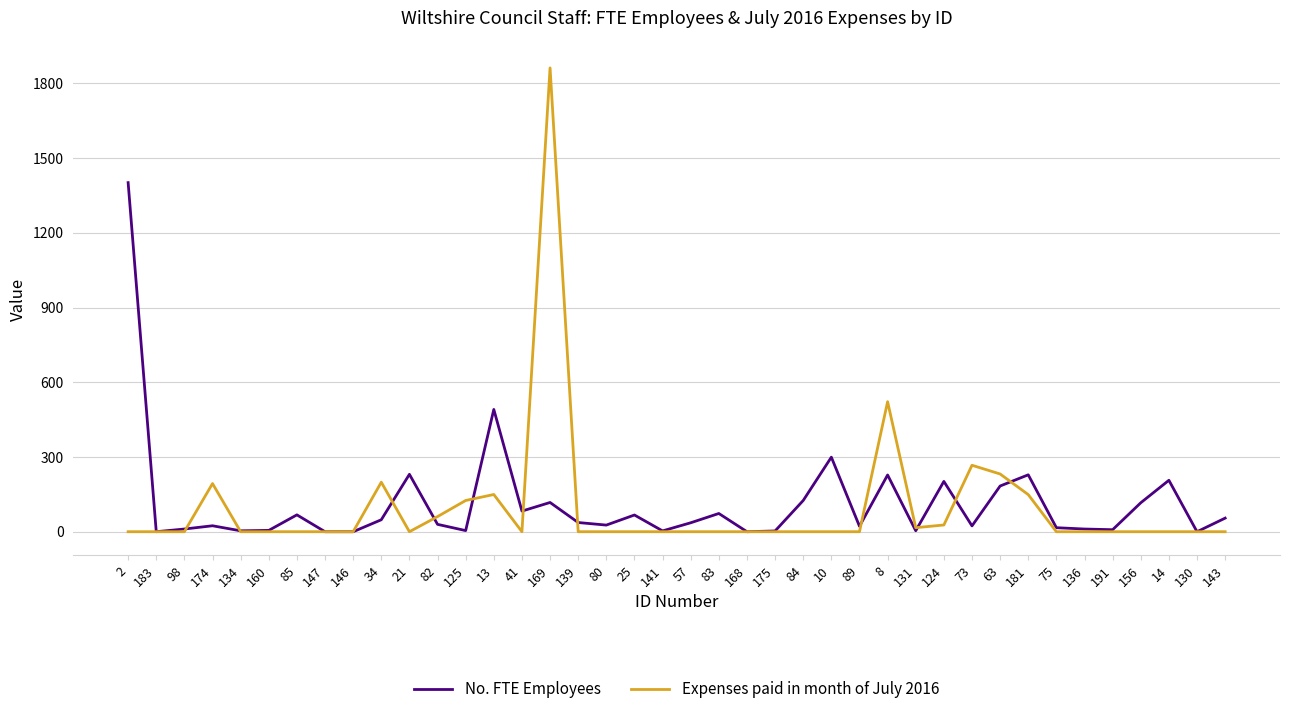

At which label is No. FTE Employees closest to 700?

13